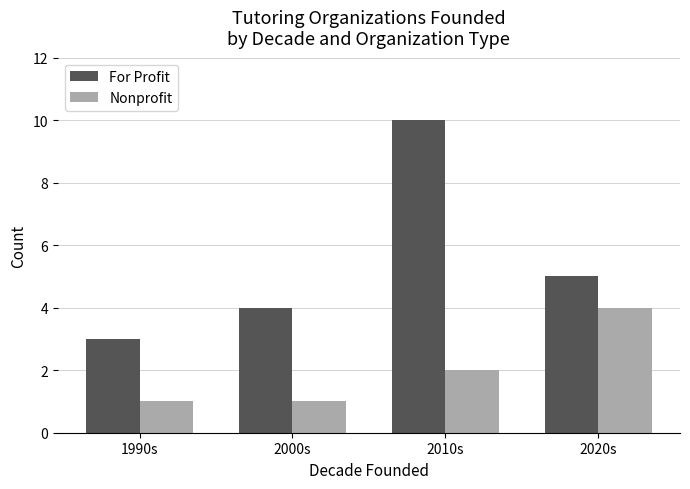

How many For Profit values are between 4 and 10?

3